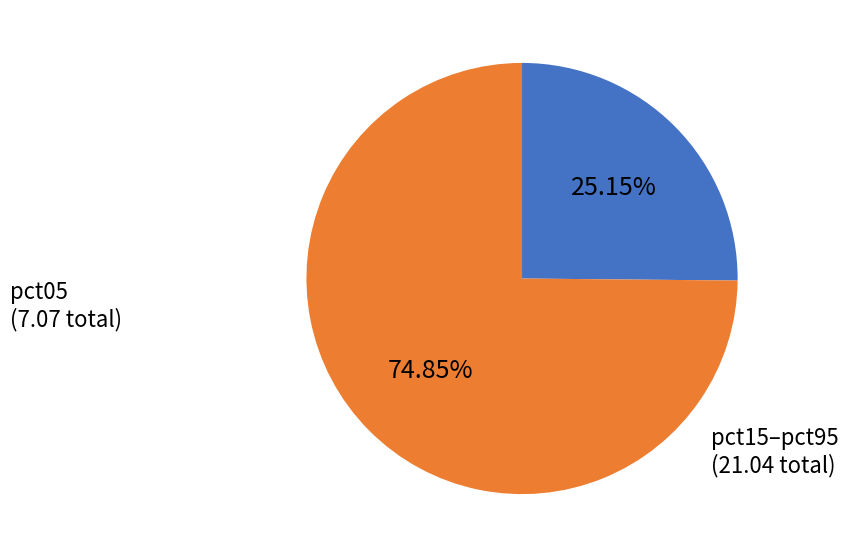

Does any single category account for the majority?

Yes